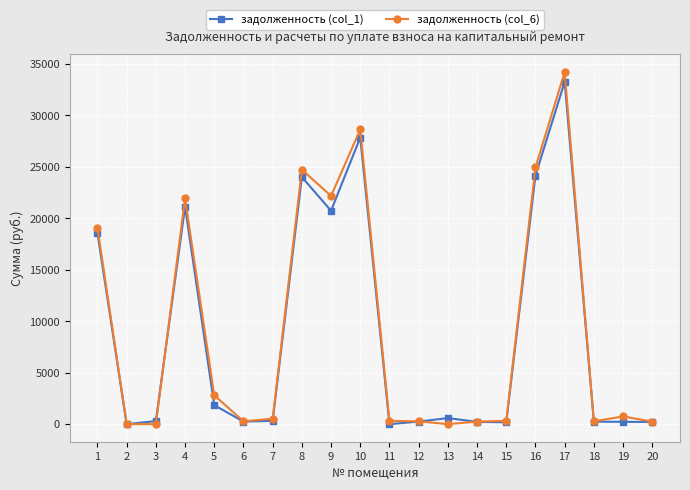

Rank the series by their average value, from lowest to highest.

задолженность (col_1), задолженность (col_6)